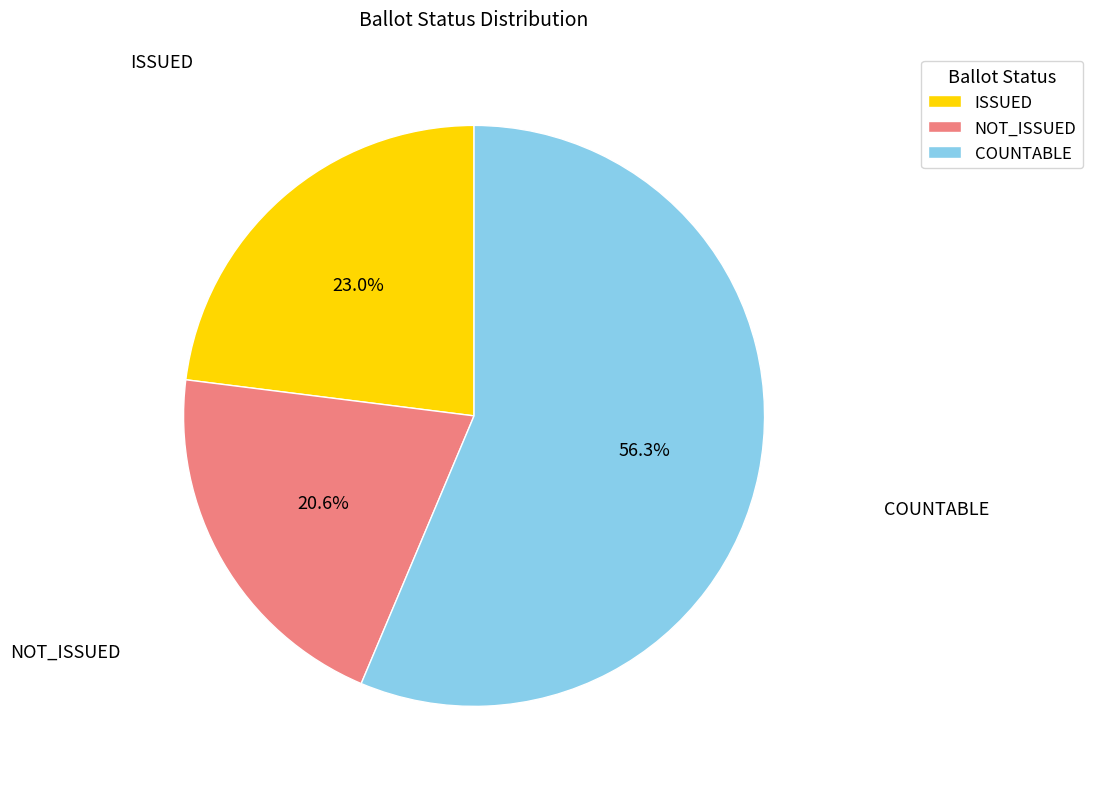

Which slice represents more than half of the pie?

COUNTABLE